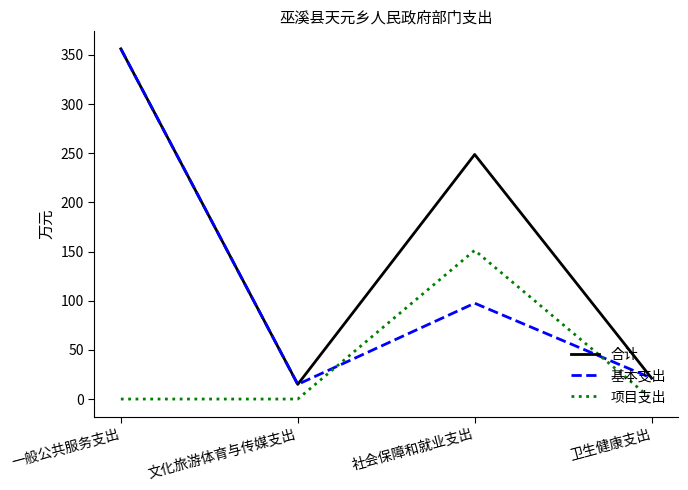

True or false: 项目支出 has more than 2 interior local peaks.

False